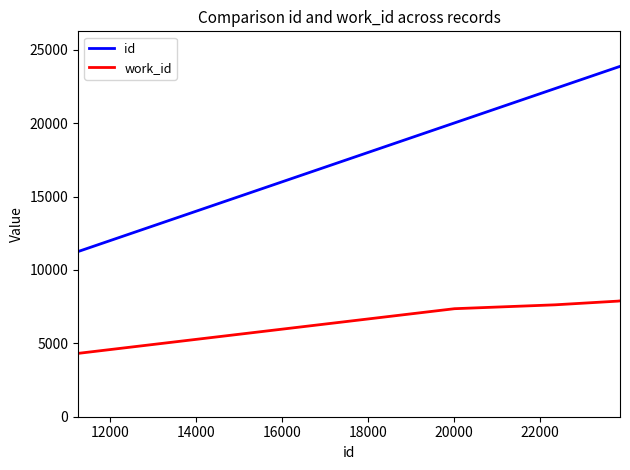

Which series has the largest total across all categories?

id